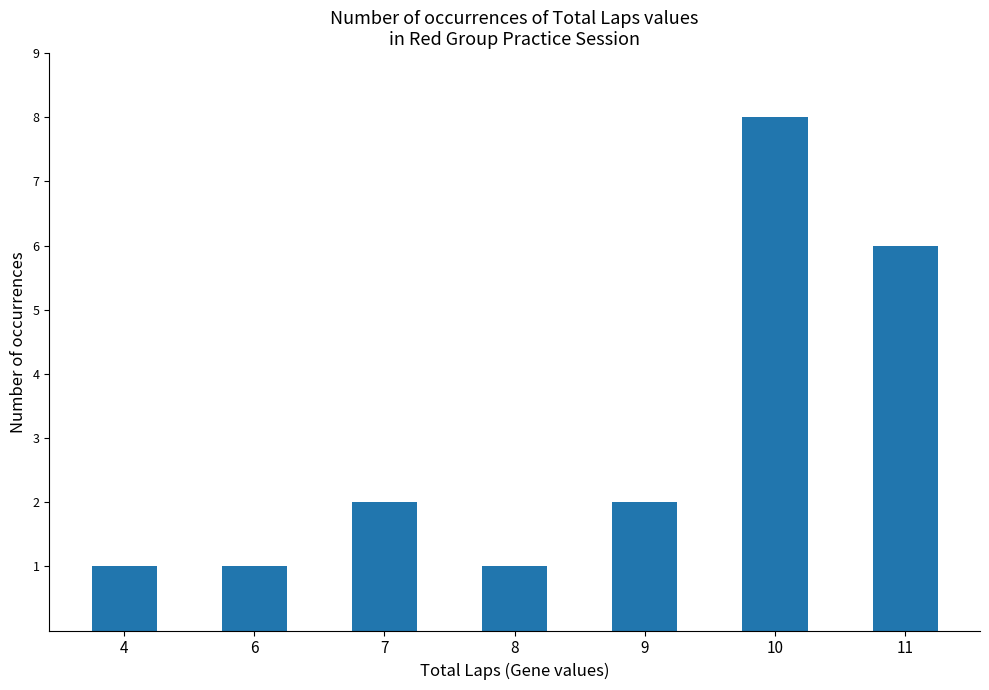

Count the values in the range 1 to 6.

6